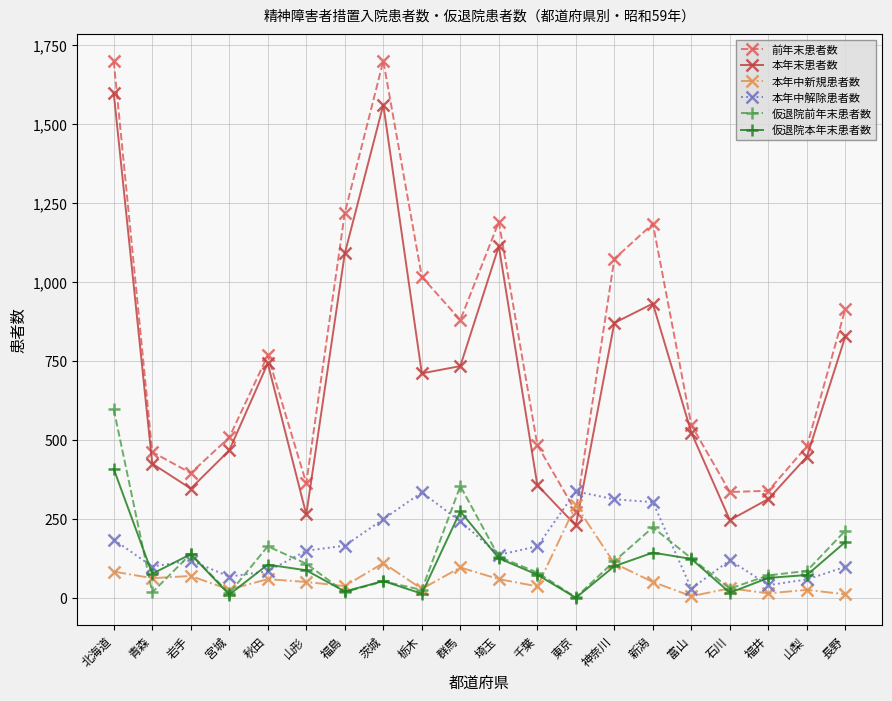

After their last crossing, which series has the higher values: 本年末患者数 or 本年中解除患者数?

本年末患者数